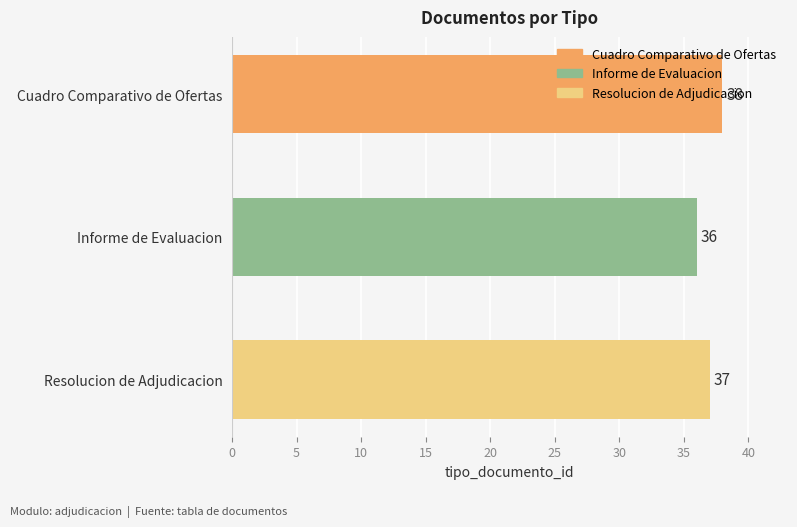

True or false: the data shows 37 at Resolucion de Adjudicacion.

True